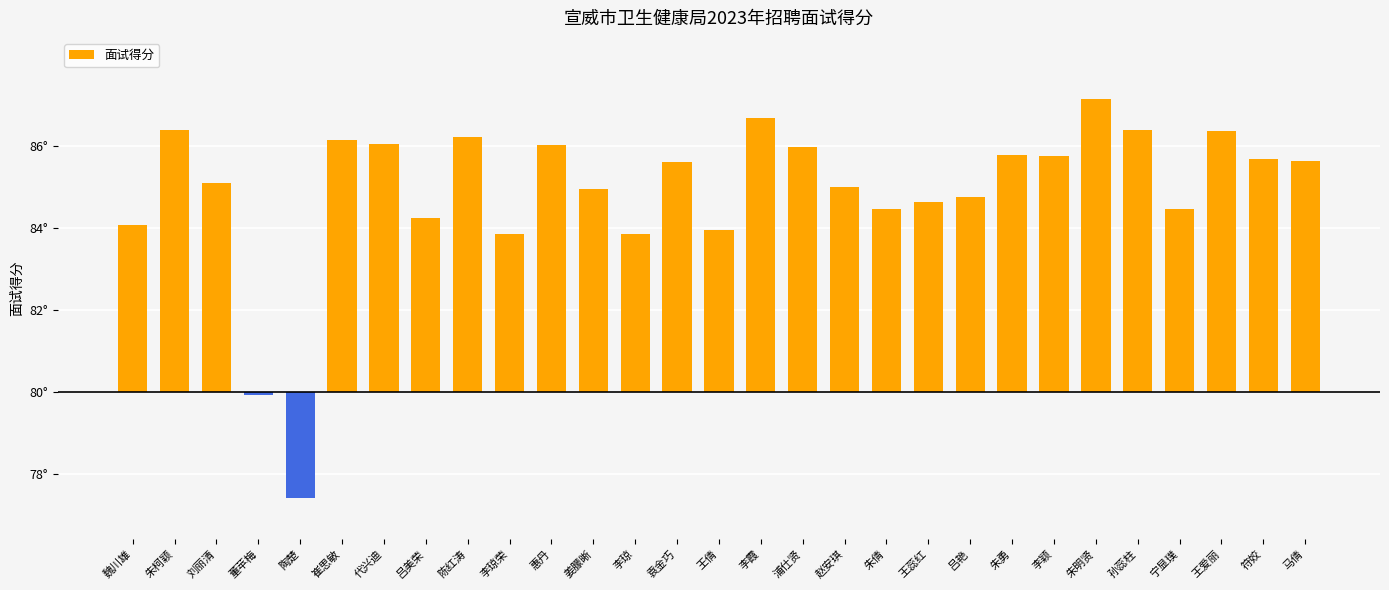

Are the bars horizontal?

No